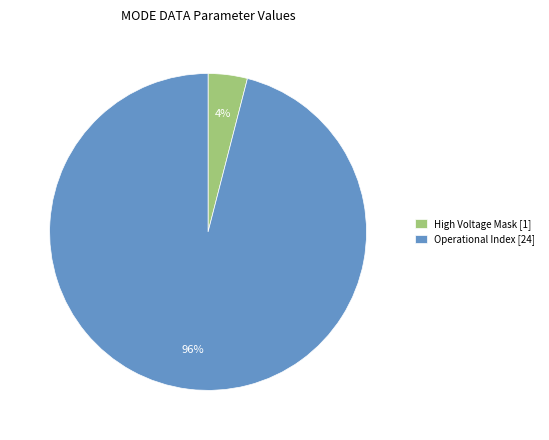

Which category has the smallest portion of the pie?

High Voltage Mask [1]